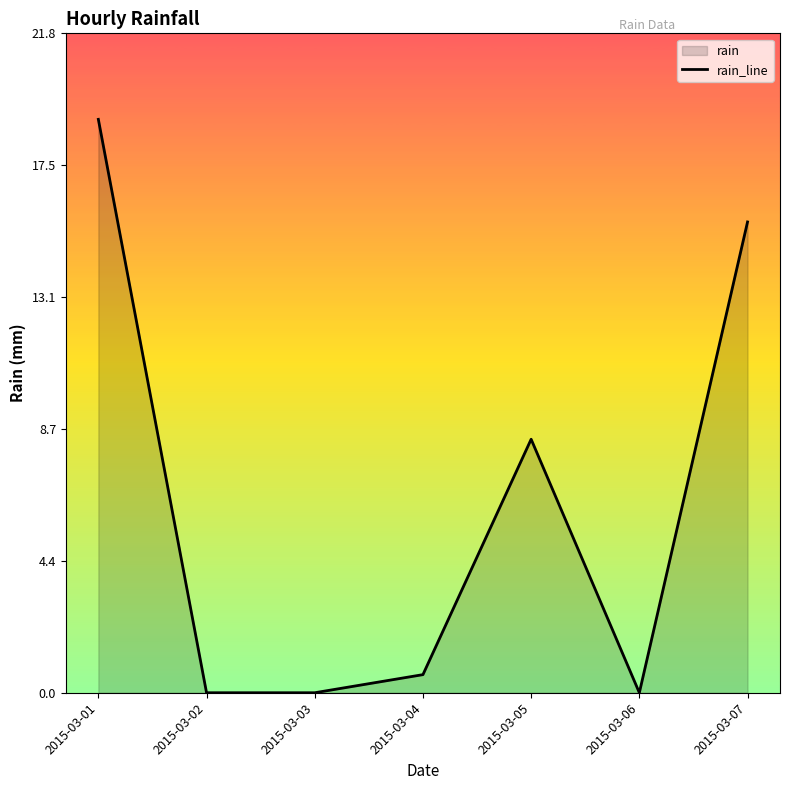

What is the difference between the values at 2015-03-04 and 2015-03-05?

7.8